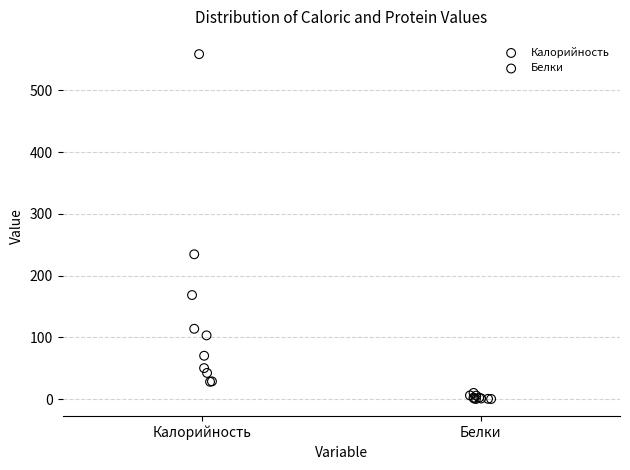

Which series has the largest Y range (max minus min)?

Калорийность